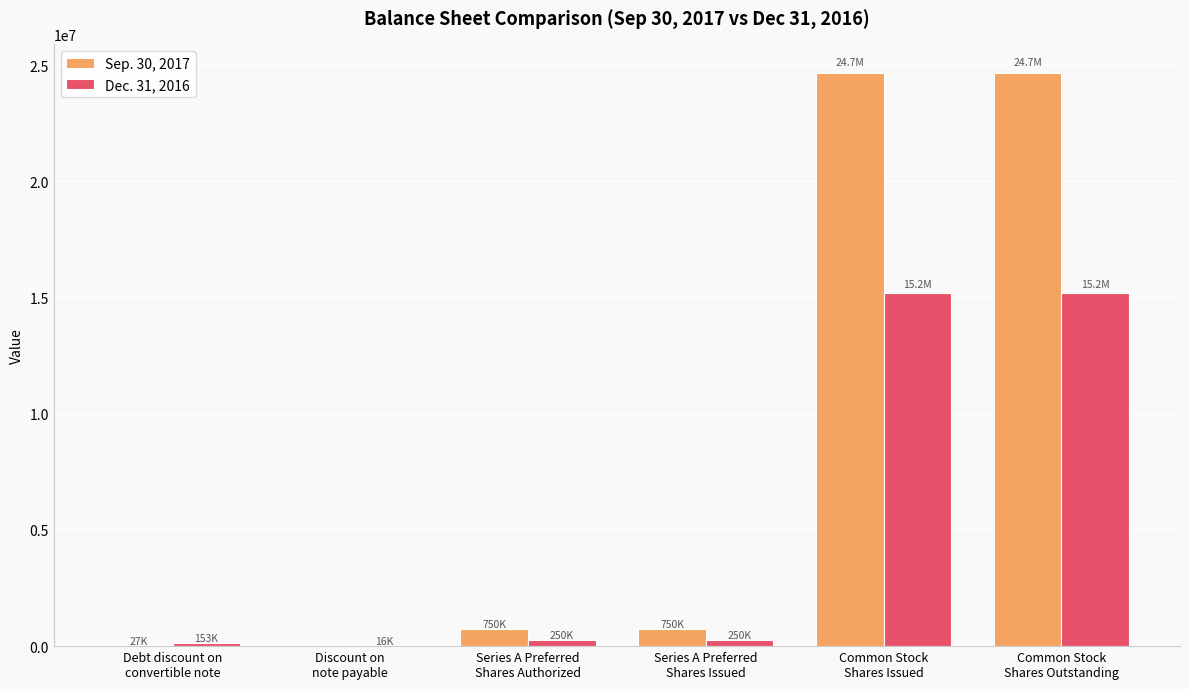

Which series has the largest total across all categories?

Sep. 30, 2017